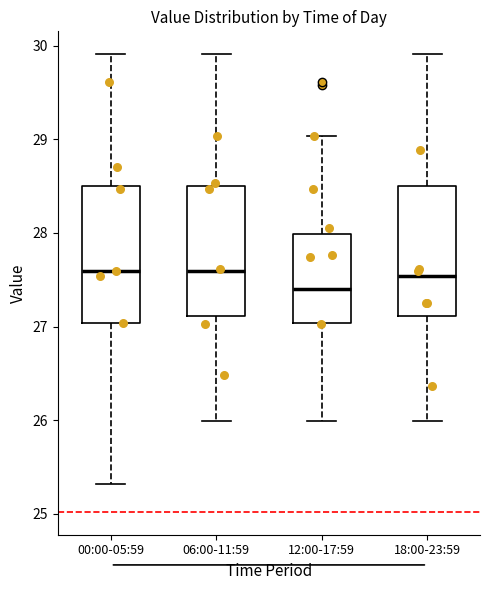

Where is the upper edge of the box for 18:00-23:59 on the y-axis? The values are not printed on the chart, so give them approximately, as read against the axis.

28.5